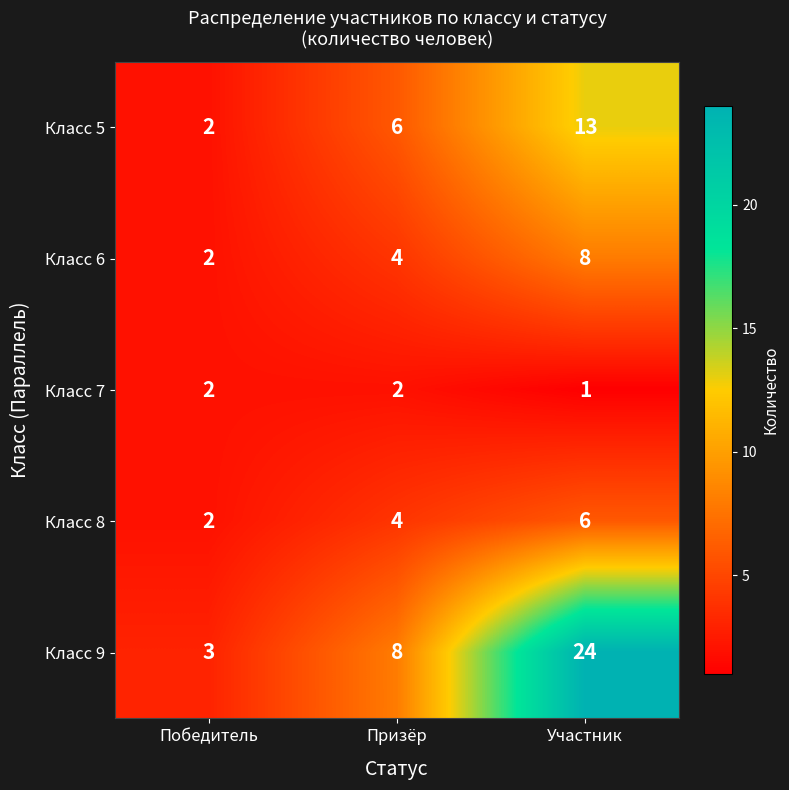

The value of Класс 6 at Призёр is 7. True or false?

False